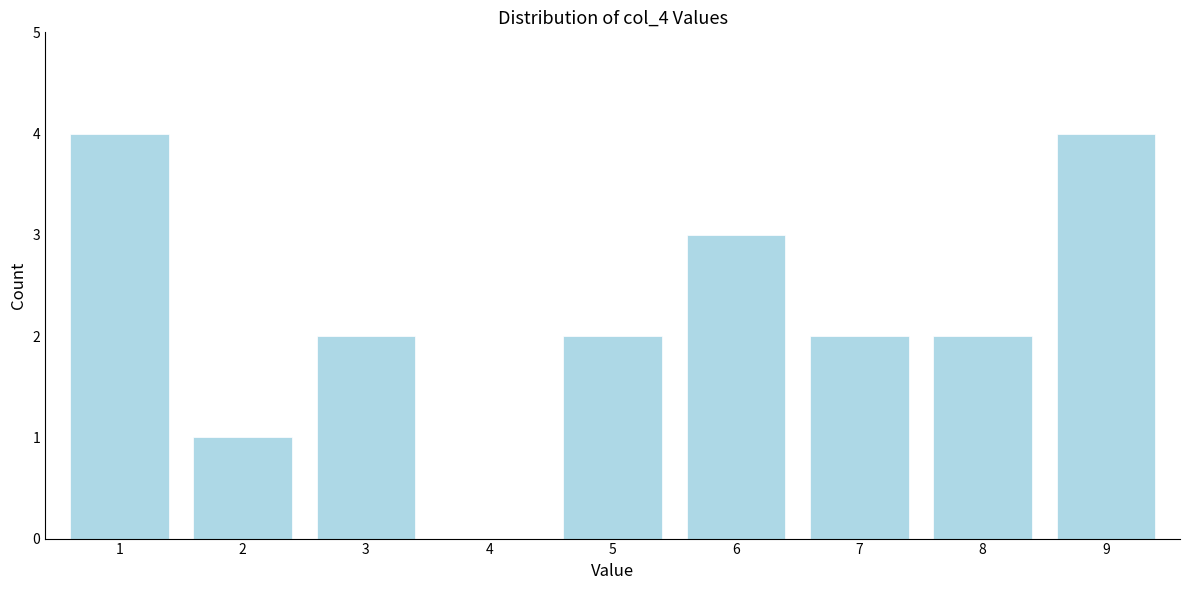

Reading left to right, extract all data points from this chart.

1=4	2=1	3=2	4=0	5=2	6=3	7=2	8=2	9=4